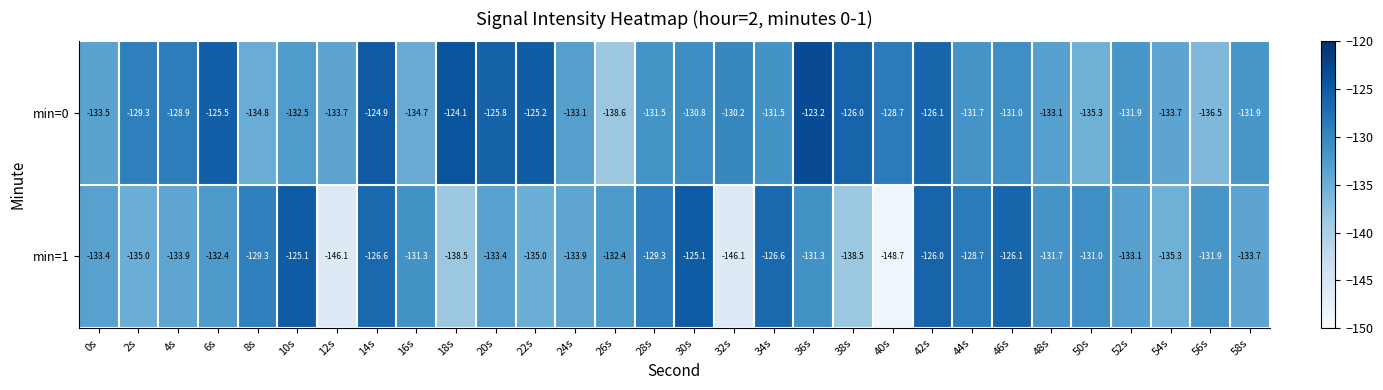

How many data points does each series have?

30